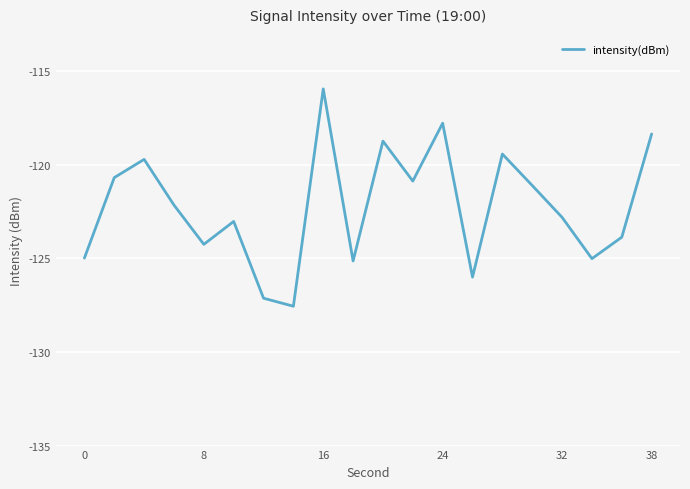

Reading left to right, list all the values displayed in this chart.

-125.0	-120.7	-119.7	-122.1	-124.2	-123.0	-127.1	-127.6	-115.9	-125.1	-118.7	-120.9	-117.8	-126.0	-119.4	-121.1	-122.8	-125.0	-123.9	-118.3